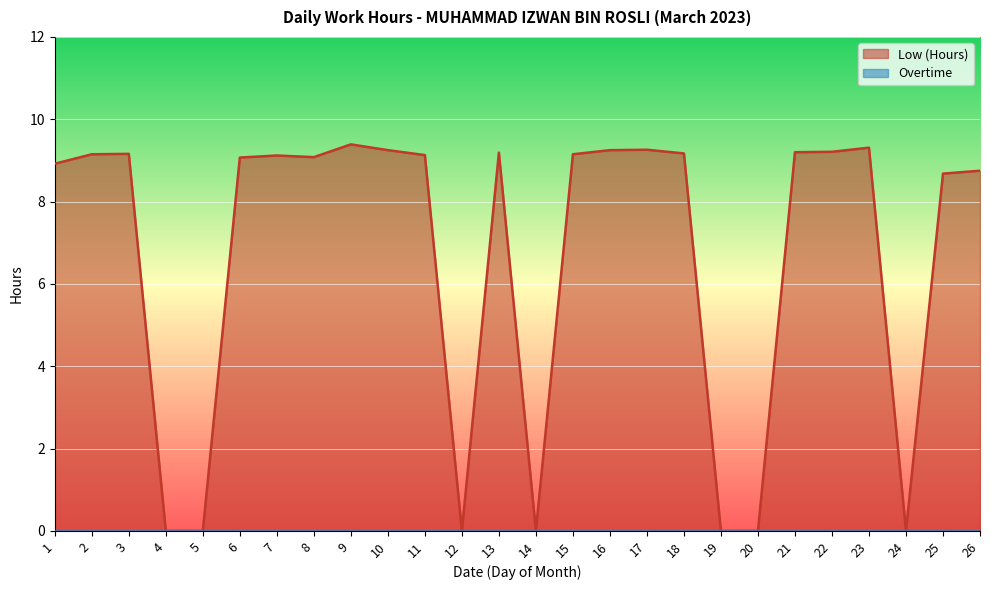

How many lines are shown in the chart?

2